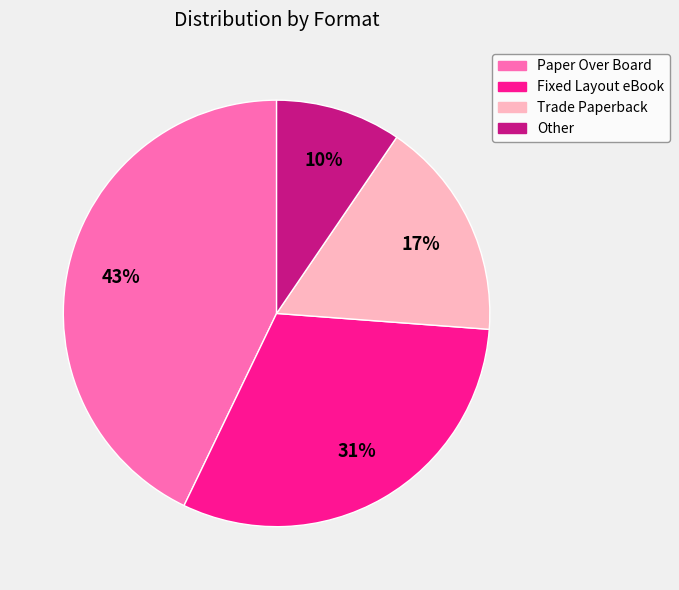

Which category has the smallest portion of the pie?

Other